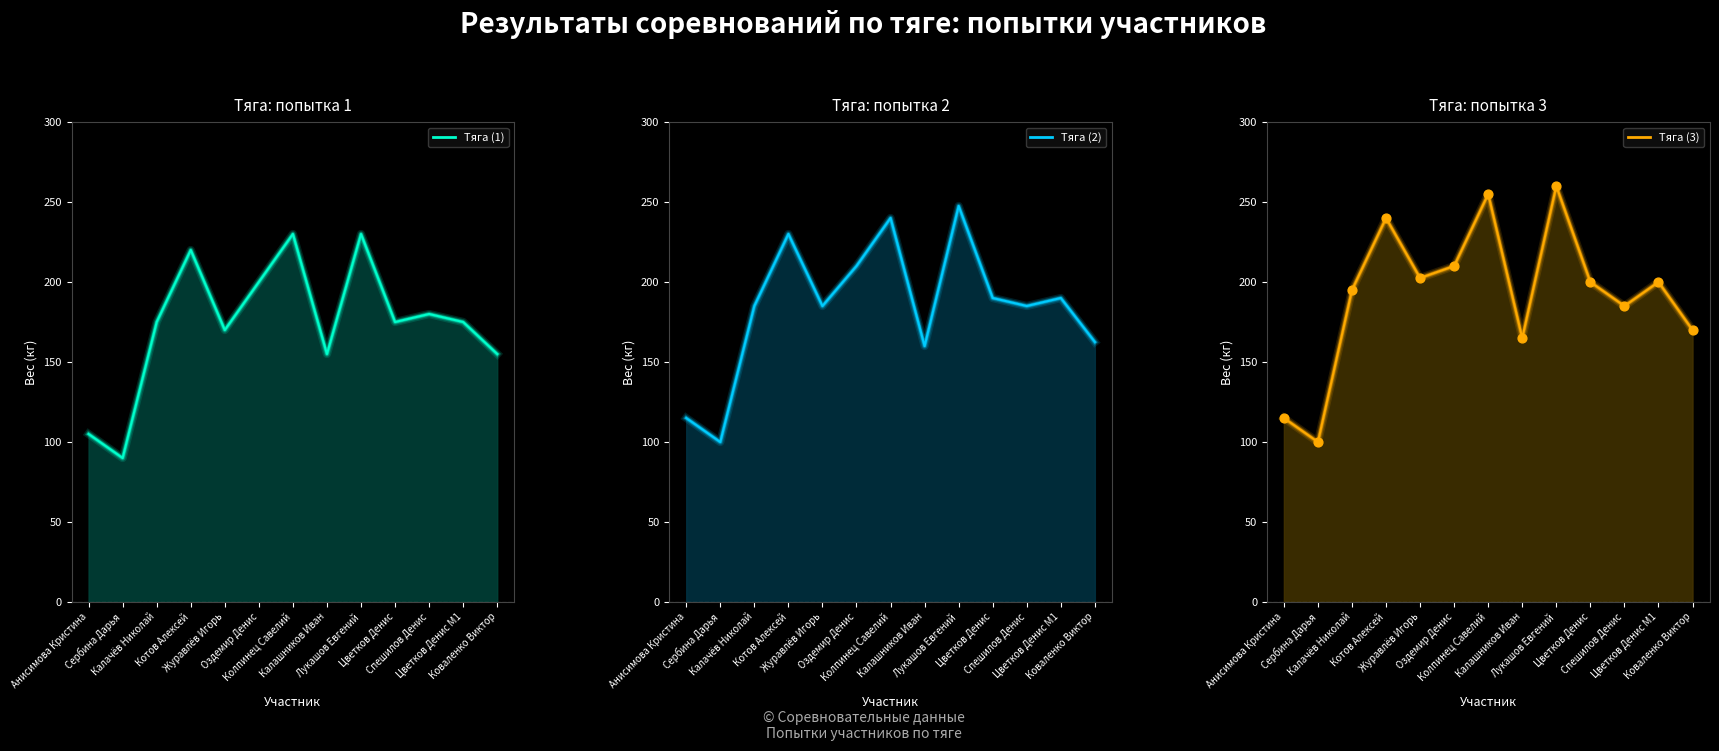

At how many categories does at least one series exceed 136?

11